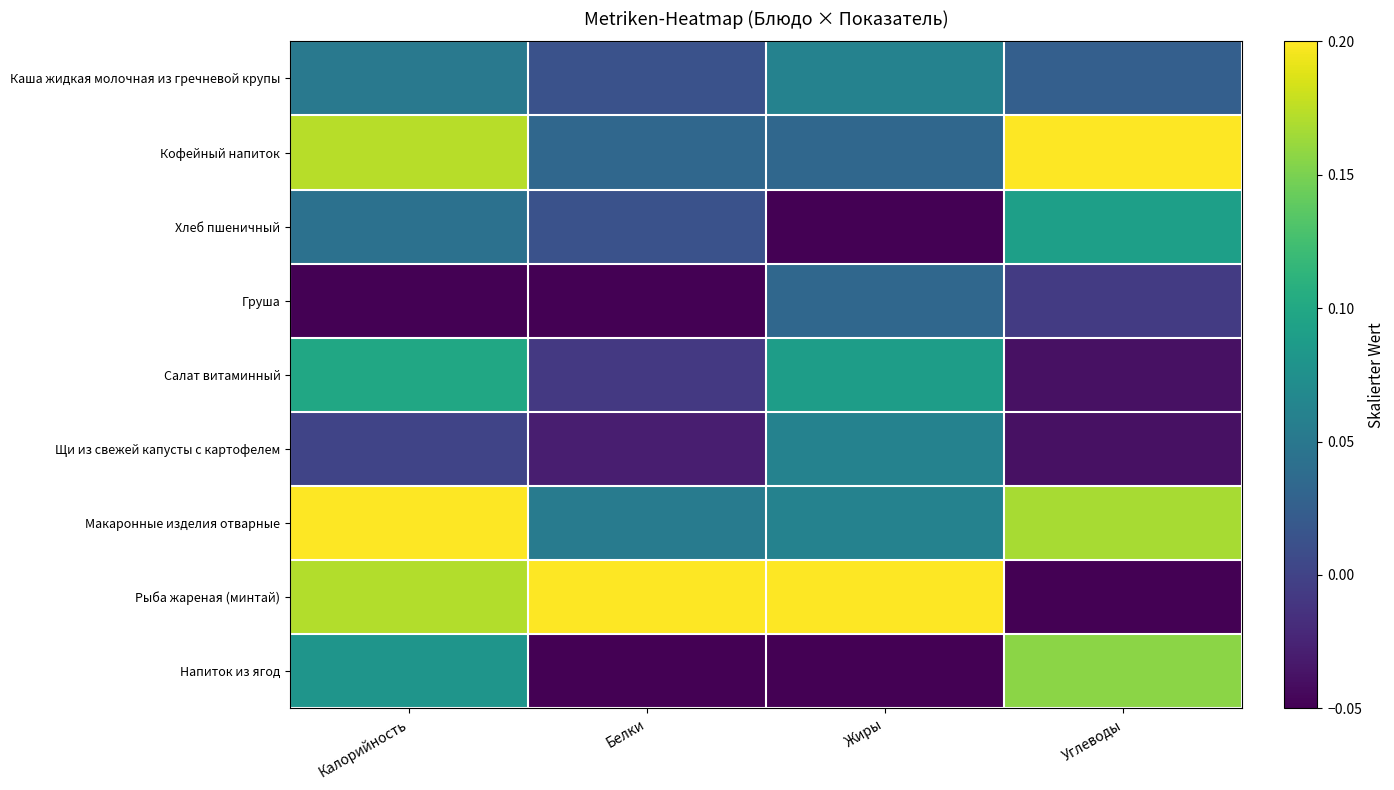

Reading left to right, what are all the values shown in this chart?

Каша жидкая молочная из гречневой крупы: Калорийность=0.1	Белки=0.0	Жиры=0.1	Углеводы=0.0
Кофейный напиток: Калорийность=0.2	Белки=0.0	Жиры=0.0	Углеводы=0.2
Хлеб пшеничный: Калорийность=0.0	Белки=0.0	Жиры=-0.1	Углеводы=0.1
Груша: Калорийность=-0.1	Белки=-0.1	Жиры=0.0	Углеводы=-0.0
Салат витаминный: Калорийность=0.1	Белки=-0.0	Жиры=0.1	Углеводы=-0.0
Щи из свежей капусты с картофелем: Калорийность=0.0	Белки=-0.0	Жиры=0.1	Углеводы=-0.0
Макаронные изделия отварные: Калорийность=0.2	Белки=0.1	Жиры=0.1	Углеводы=0.2
Рыба жареная (минтай): Калорийность=0.2	Белки=0.2	Жиры=0.2	Углеводы=-0.1
Напиток из ягод: Калорийность=0.1	Белки=-0.1	Жиры=-0.1	Углеводы=0.2